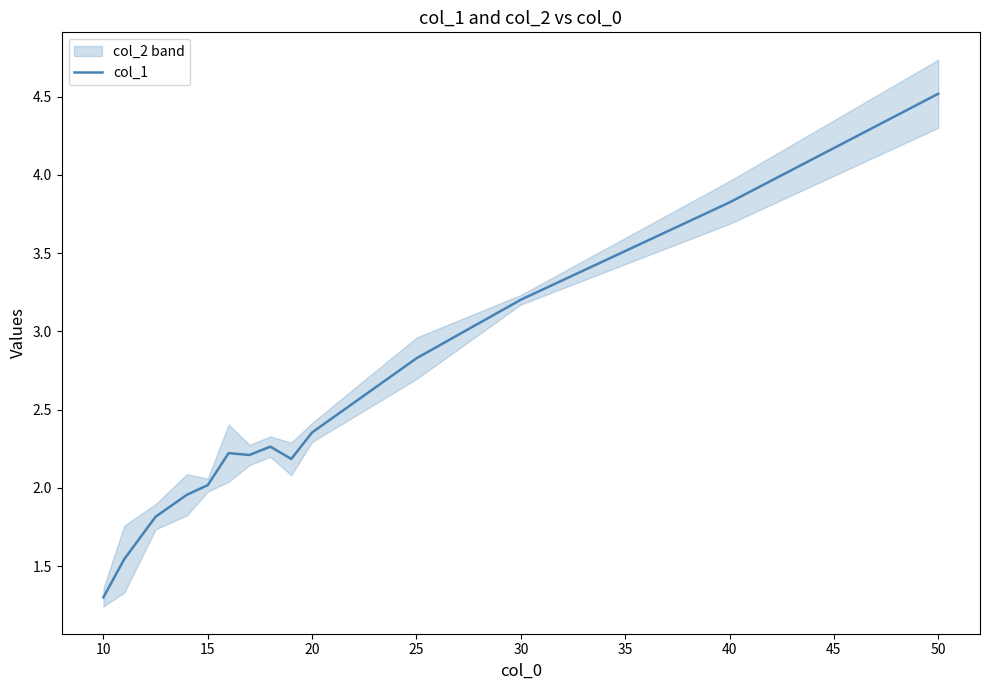

The col_1 series shows 2.0 at 15. True or false?

True